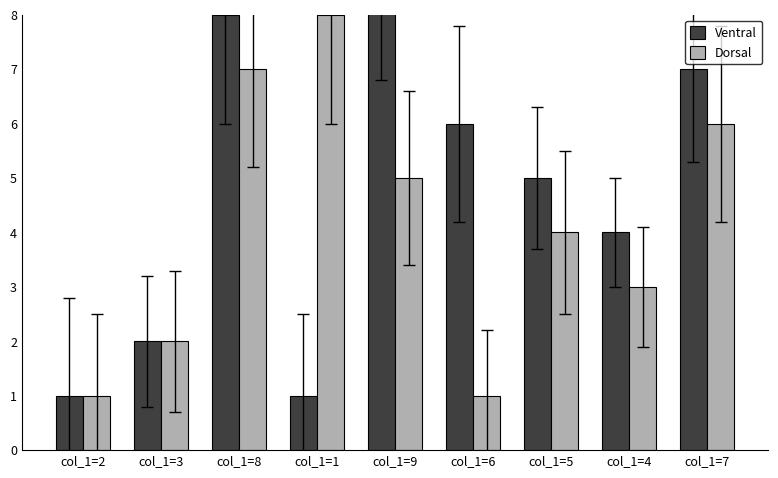

Rank the series by their maximum value, from highest to lowest.

Ventral, Dorsal